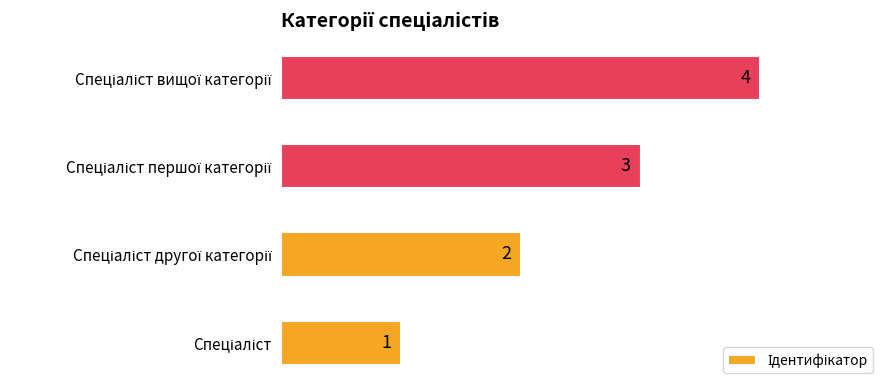

What is the greatest value displayed?

4